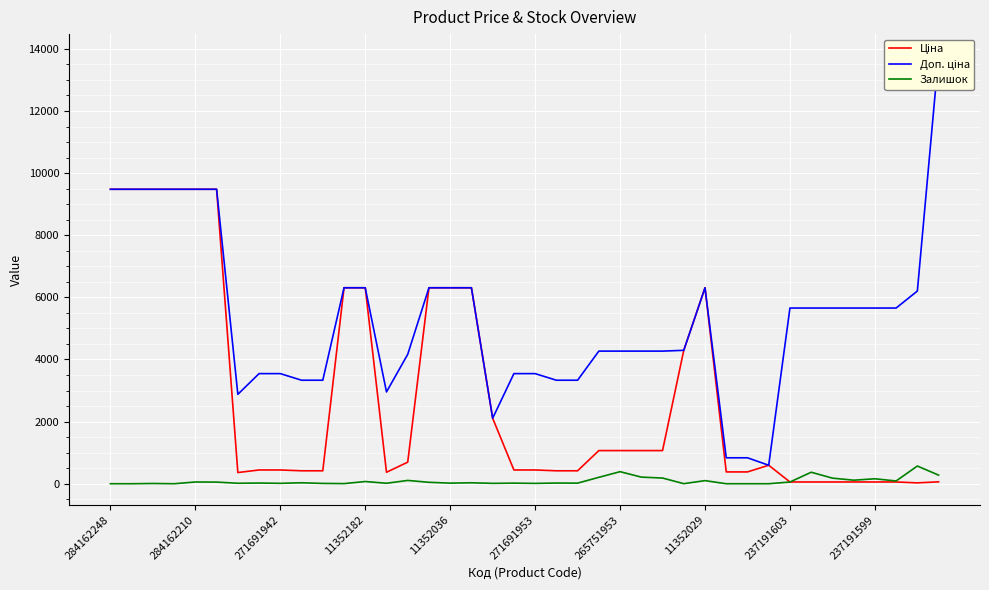

Which series has the largest total across all categories?

Доп. ціна